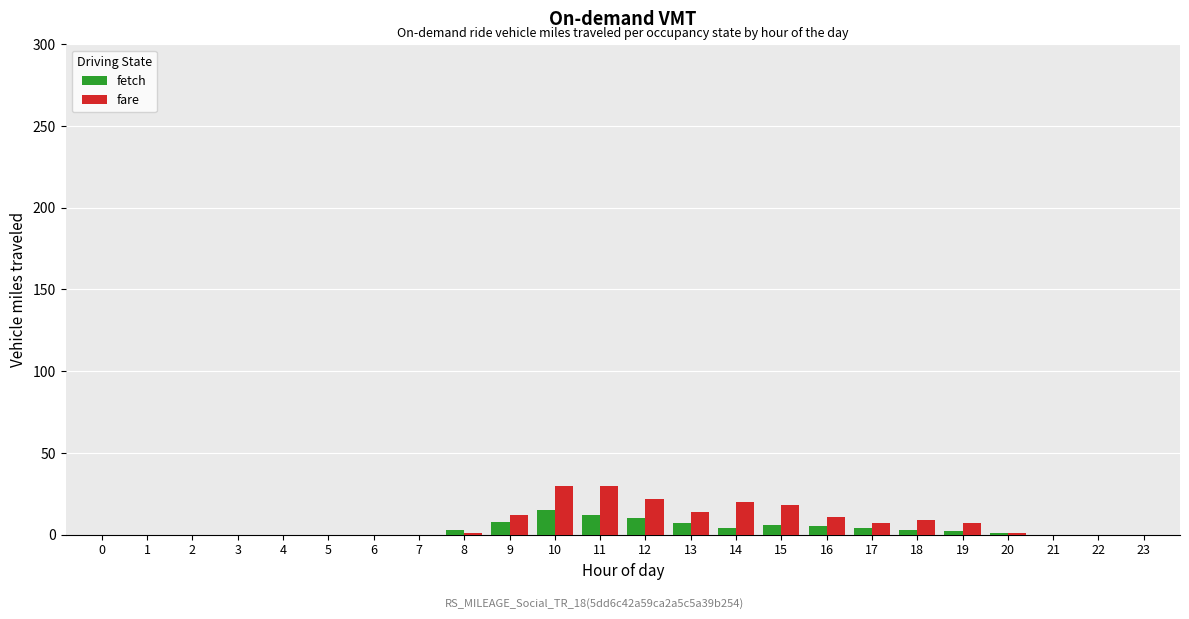

Is it true that fare equals 9 at 18?

True